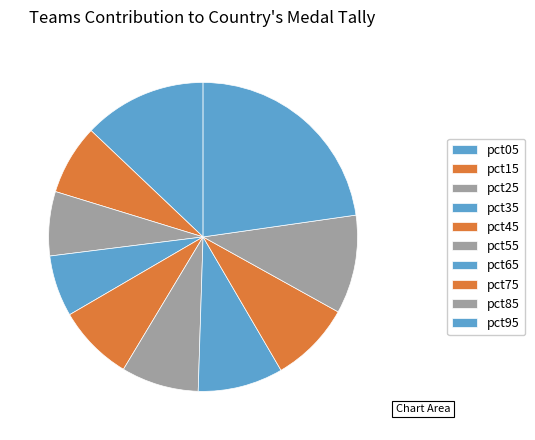

Is there any slice that represents more than half of the pie?

No